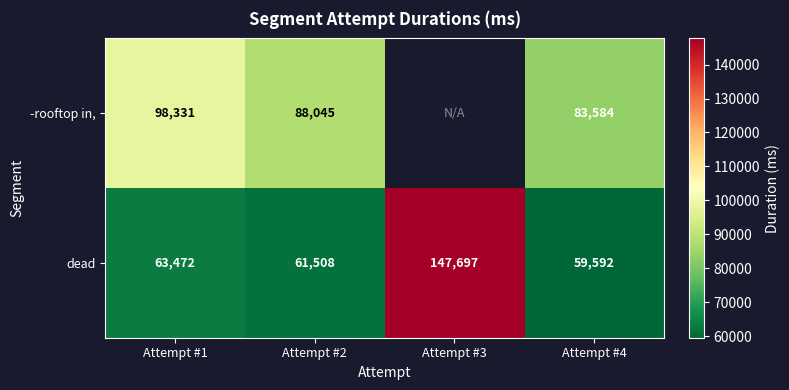

Is it true that dead equals 196060 at Attempt #3?

False